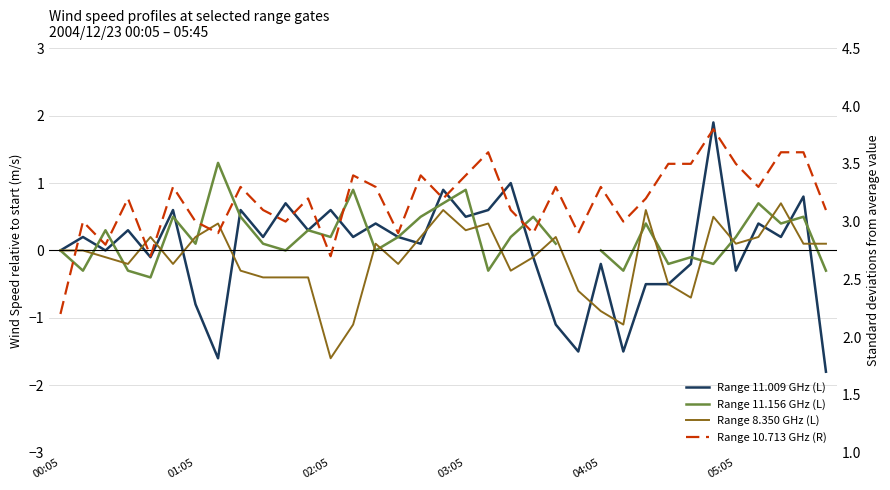

What is the difference between the maximum and minimum values in the Range 10.713 GHz (R) series?

1.6